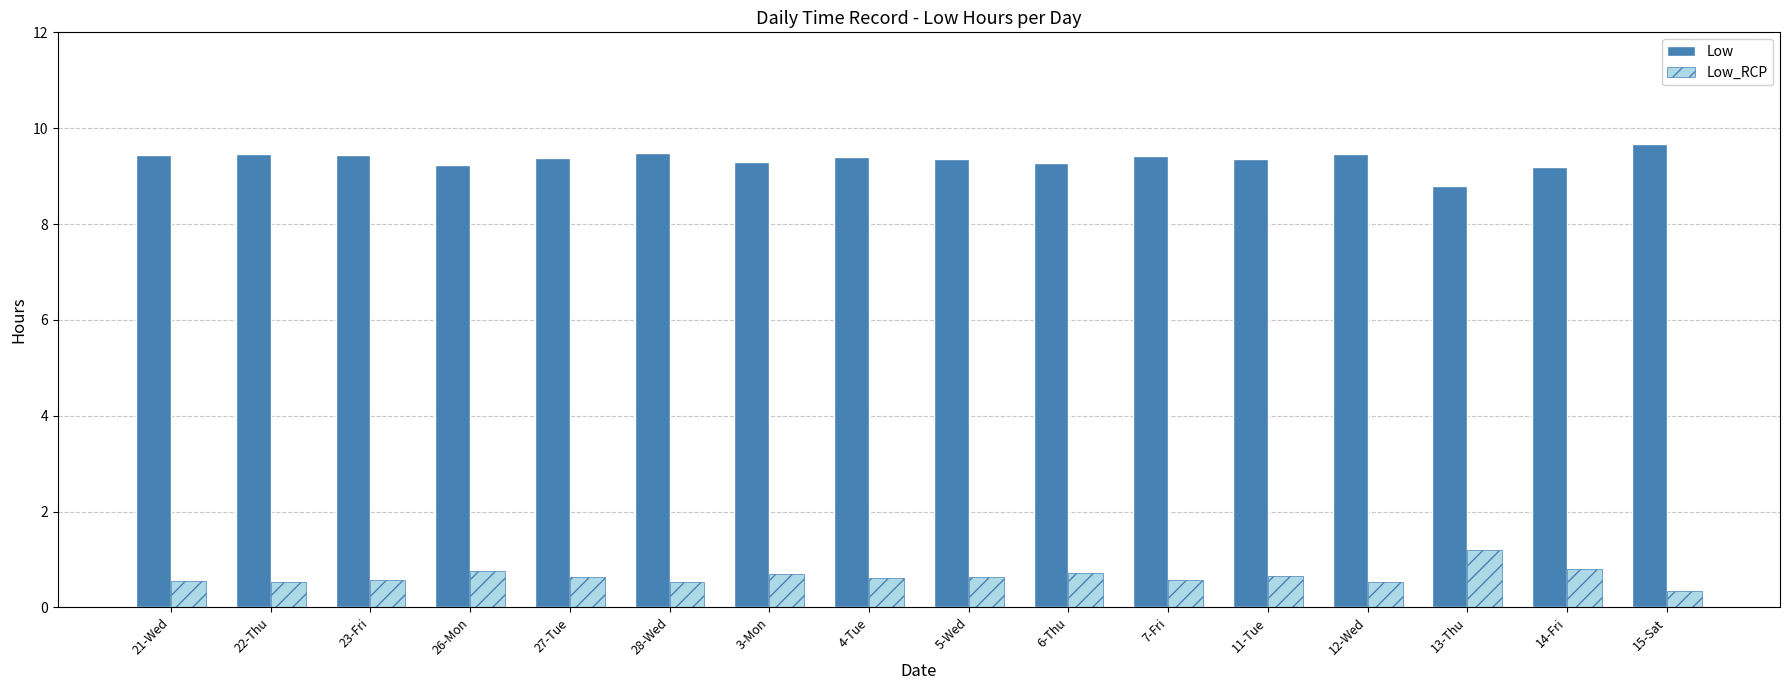

Is it true that Low_RCP equals 1.2 at 13-Thu?

True